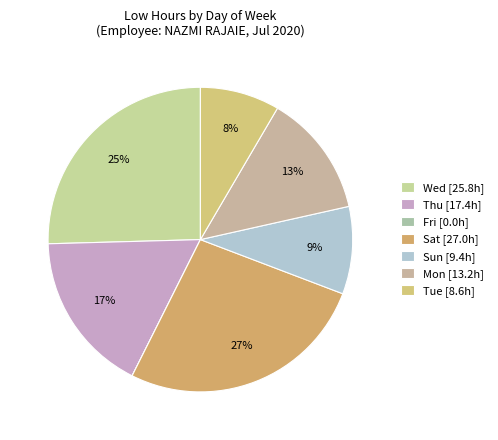

Which has a higher value, Sat or Thu?

Sat